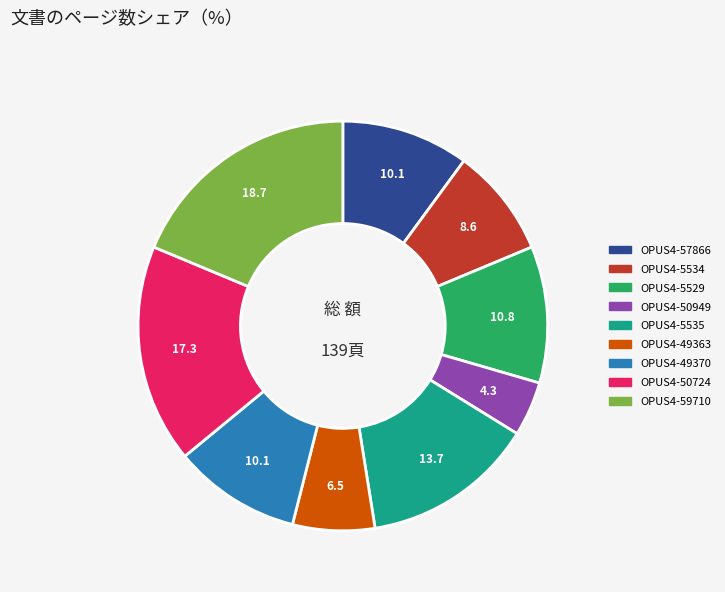

Do OPUS4-59710 and OPUS4-5529 together represent more than half of the pie?

No